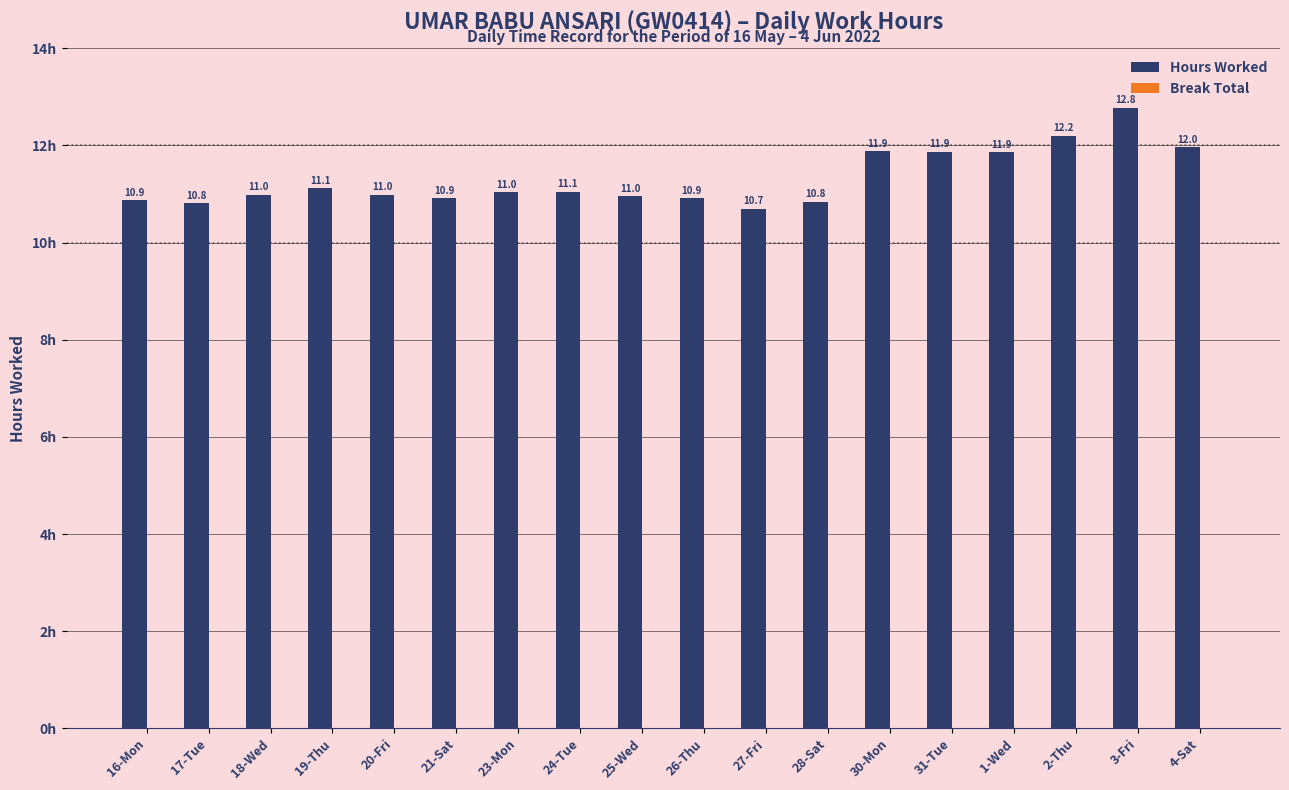

What position from the right is 4-Sat?

1